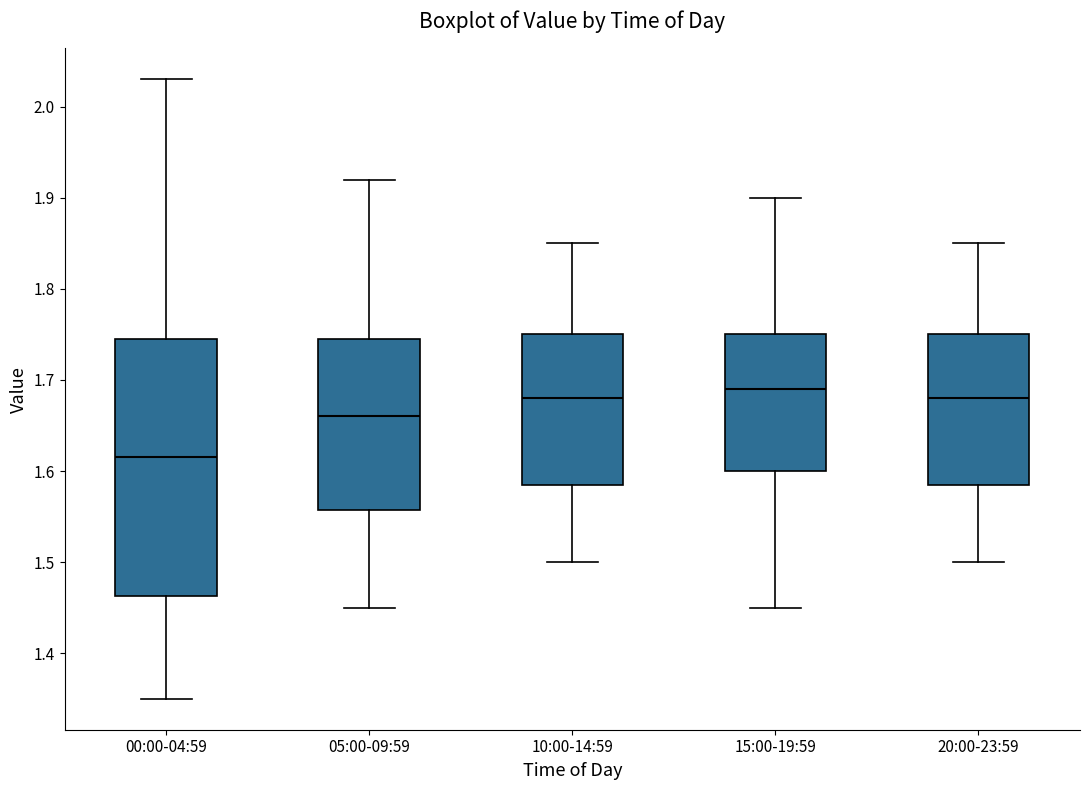

Reading left to right, read every box against the y-axis: the position of its median line, the range the box covers, and the ends of its whiskers. The values are not printed on the chart, so give them approximately, as read against the axis.

00:00-04:59: median 1.62, box 1.46 to 1.75, whiskers 1.35 to 2.03
05:00-09:59: median 1.66, box 1.56 to 1.75, whiskers 1.45 to 1.92
10:00-14:59: median 1.68, box 1.59 to 1.75, whiskers 1.50 to 1.85
15:00-19:59: median 1.69, box 1.60 to 1.75, whiskers 1.45 to 1.90
20:00-23:59: median 1.68, box 1.59 to 1.75, whiskers 1.50 to 1.85